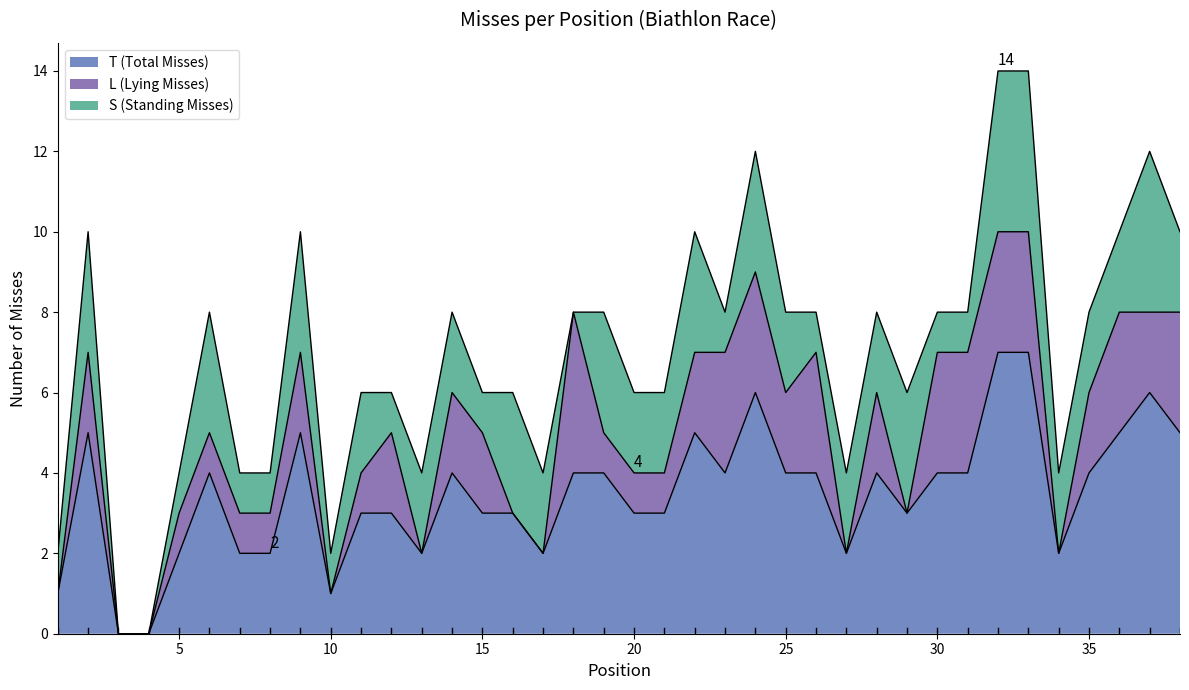

At how many categories does at least one series exceed 4?

9